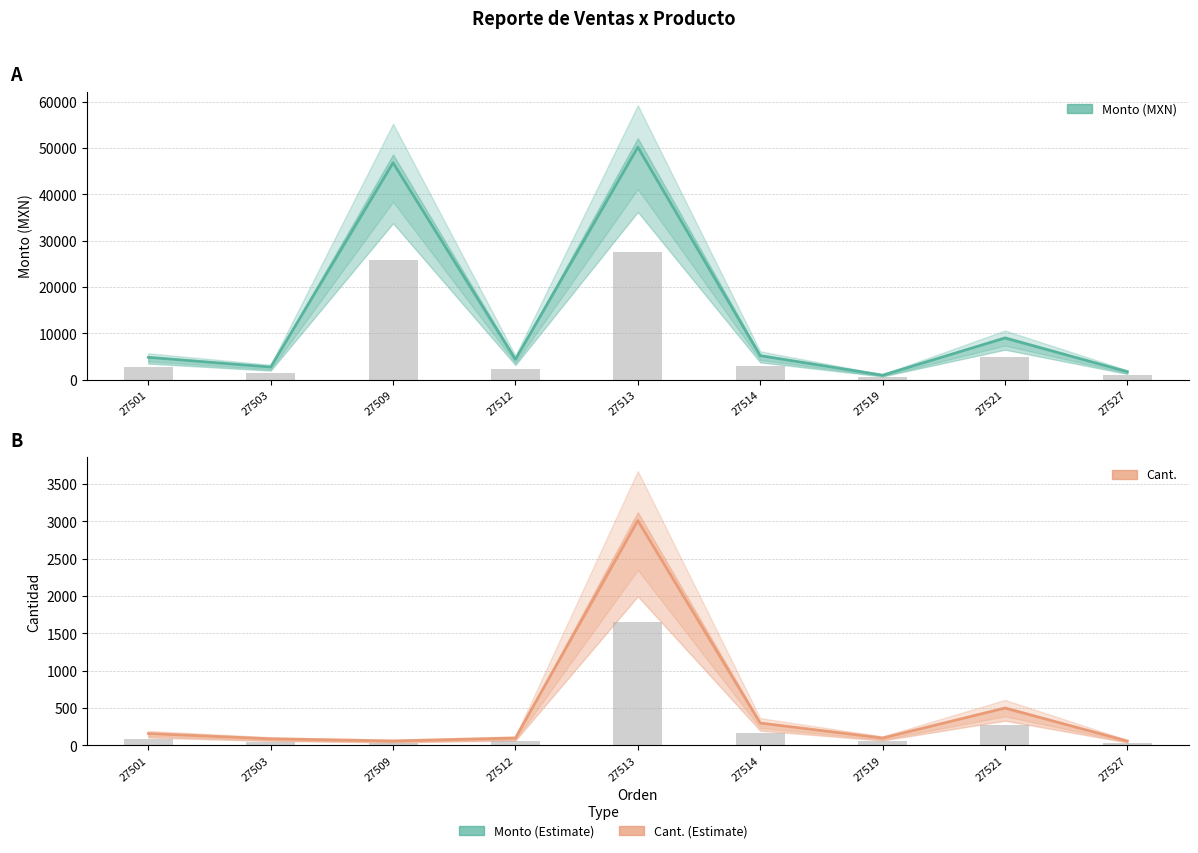

Reading right to left, what are all the values shown in this chart?

Monto (MXN): 27527=1740.0	27521=9000.0	27519=990.0	27514=5200.0	27513=50216.0	27512=4400.0	27509=46840.0	27503=2740.5	27501=4840.0
Cant.: 27527=60.0	27521=500.0	27519=100.0	27514=300.0	27513=3011.0	27512=100.0	27509=61.0	27503=90.0	27501=160.0